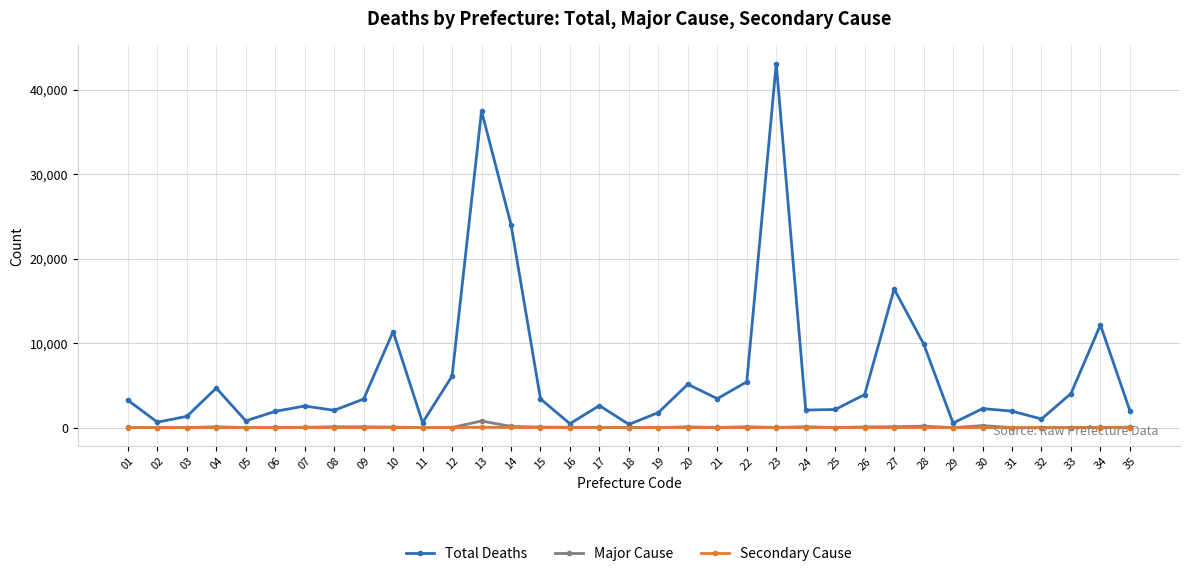

List the series in order of their peak value, highest first.

Total Deaths, Major Cause, Secondary Cause